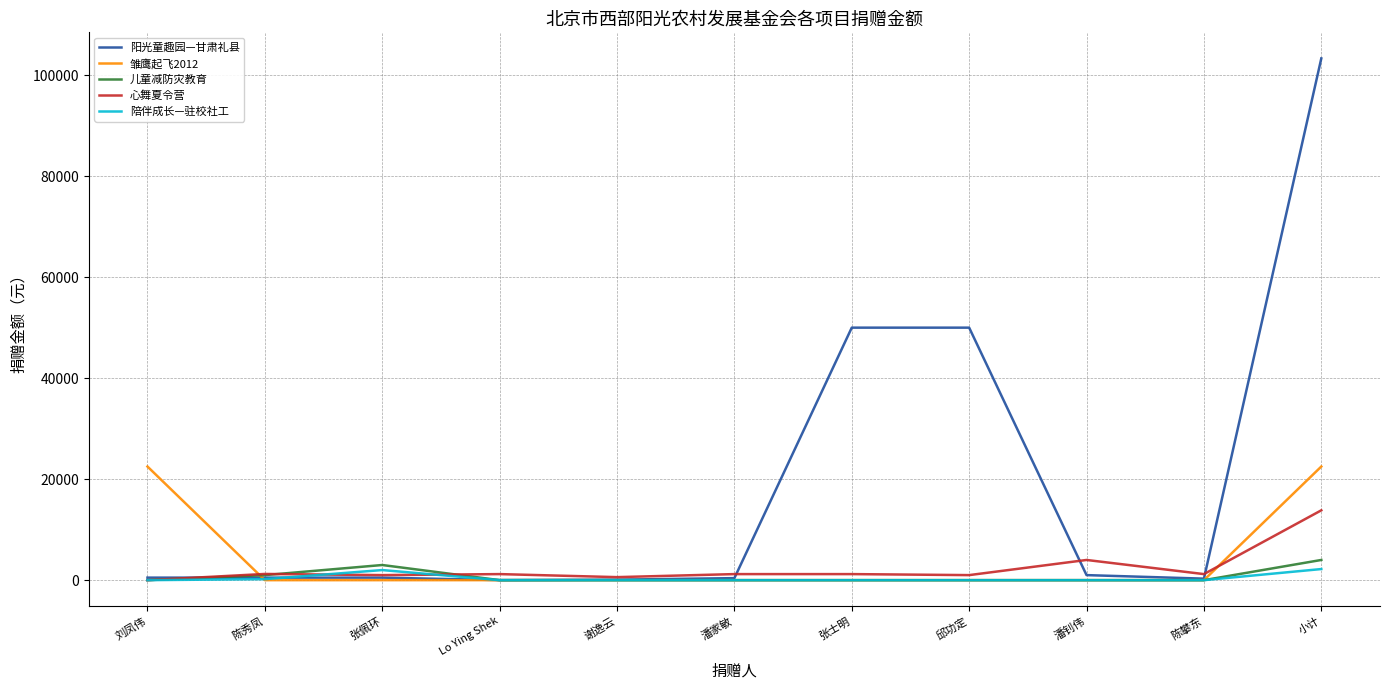

Is the value of 儿童减防灾教育 at 小计 greater than the value of 陪伴成长—驻校社工 at 潘钊伟?

Yes